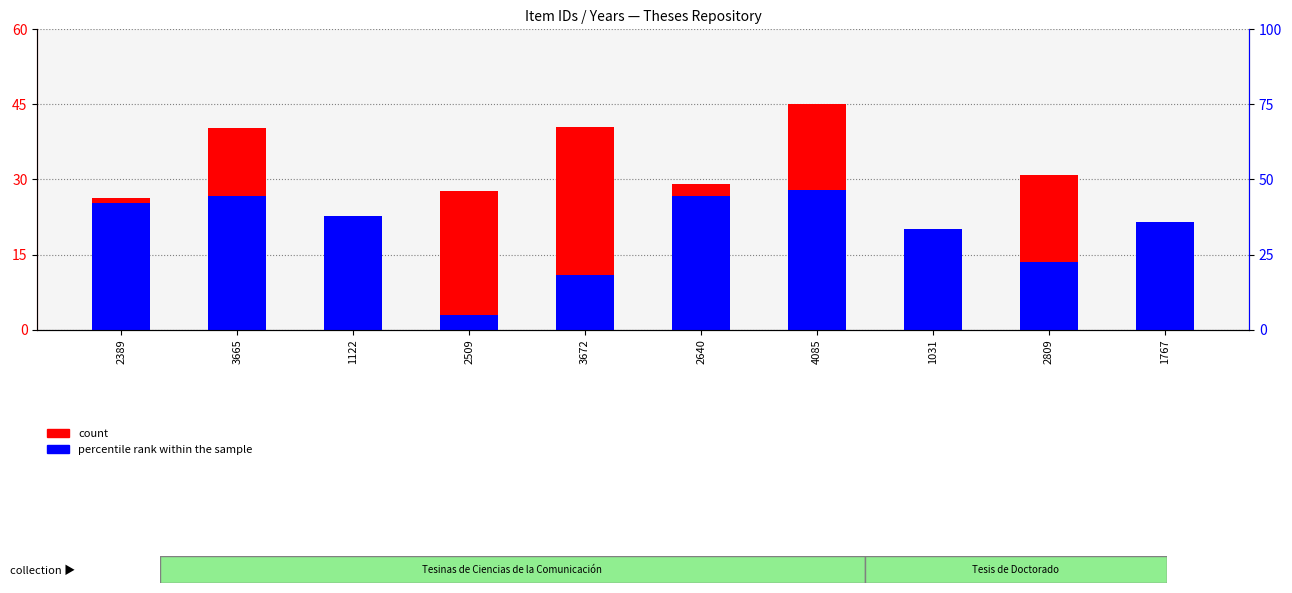

Which series changed the most between 2389 and 2640?

count